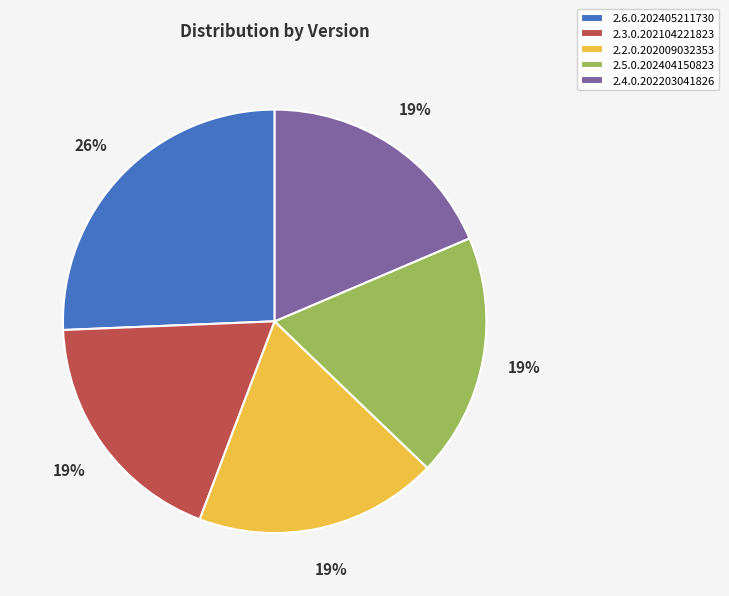

What is the largest slice in the pie chart?

2.6.0.202405211730